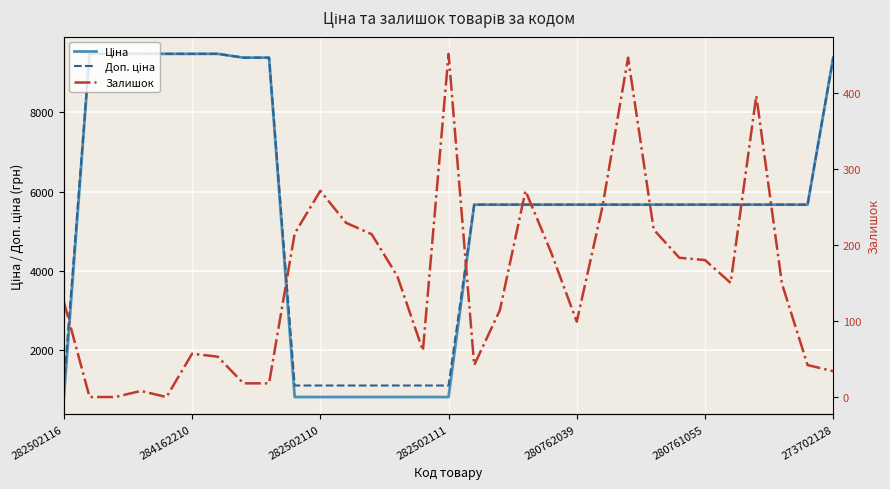

What position from the right is 14?

17